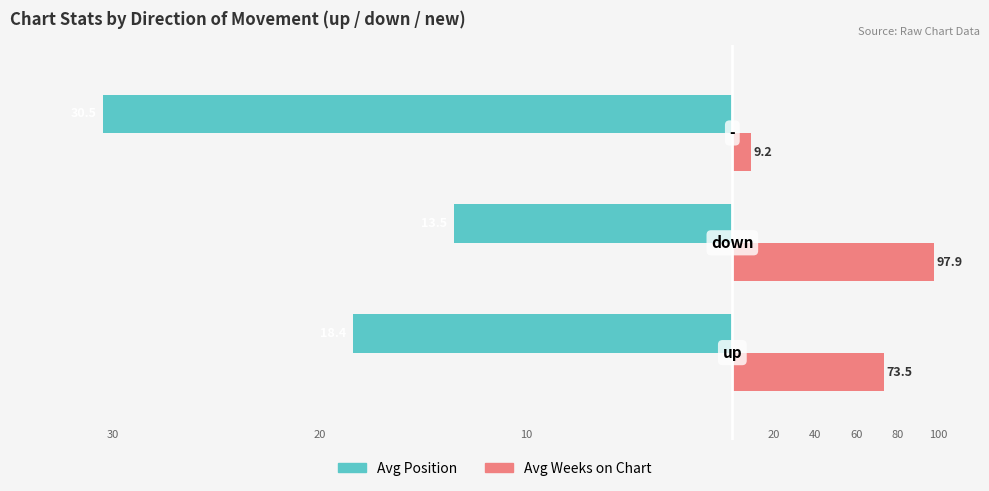

Does the chart contain stacked bars?

No